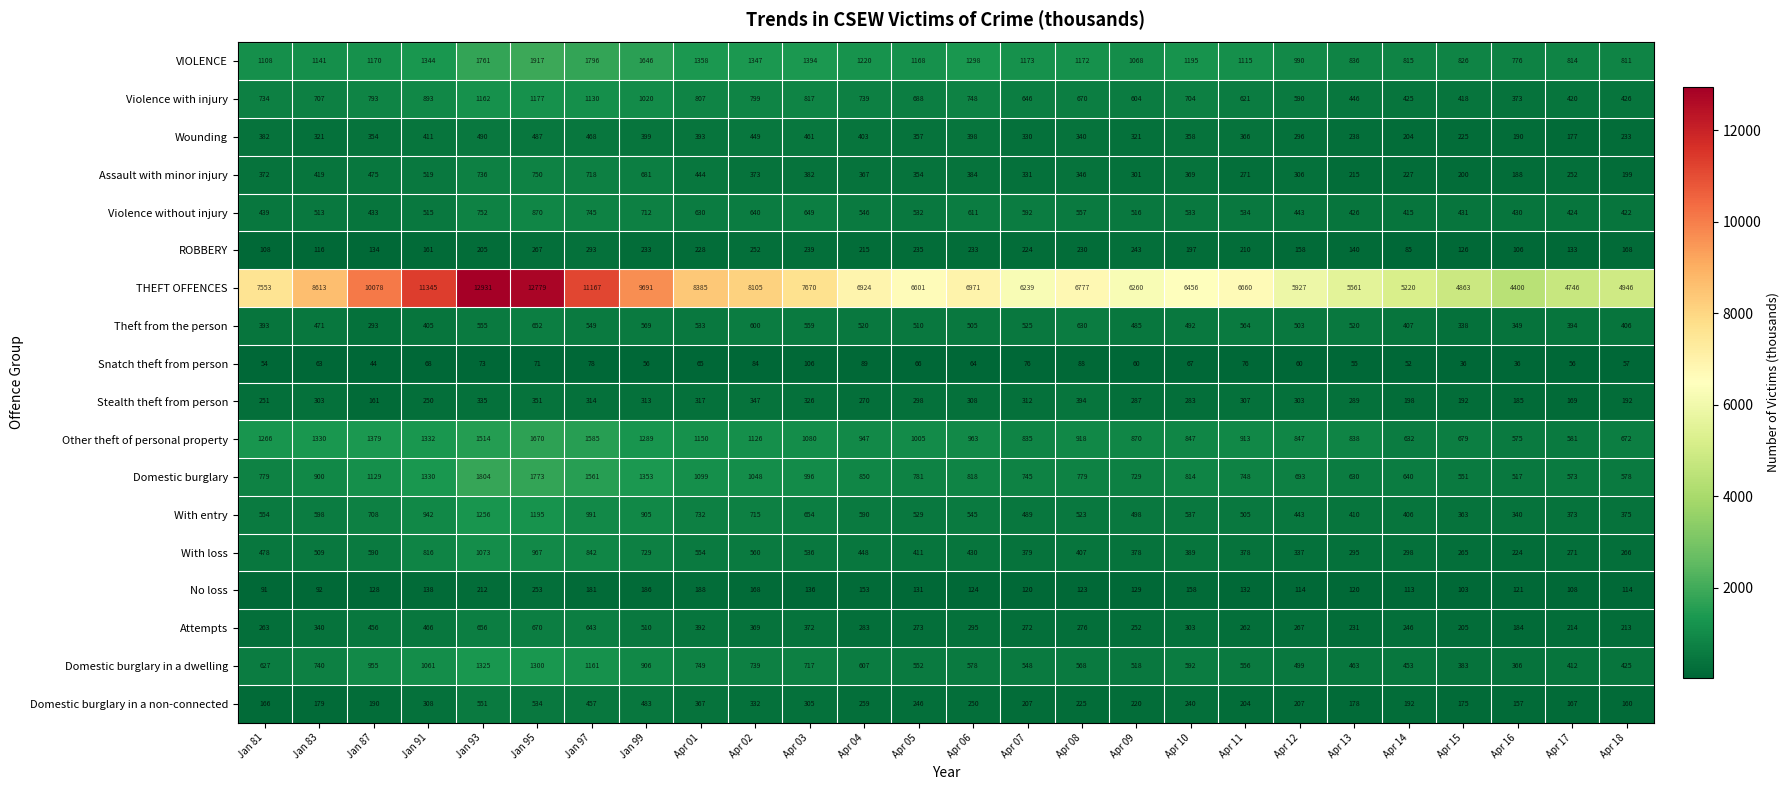

What is the total value across all series at Apr 09?

13739